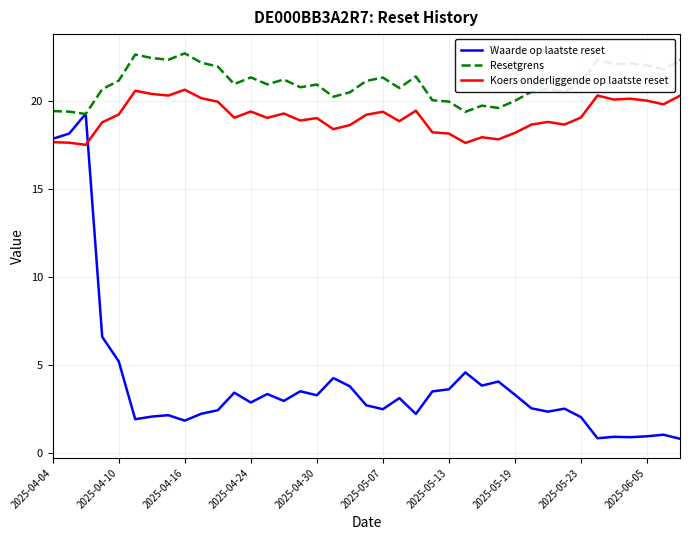

True or false: Resetgrens and Koers onderliggende op laatste reset cross at least once.

False